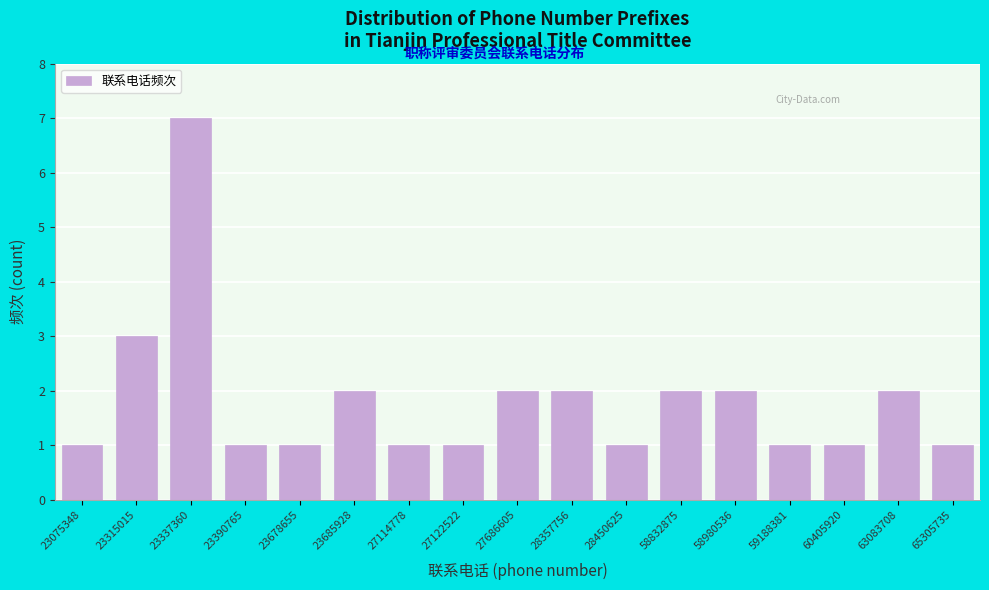

Reading left to right, transcribe all the data shown in this chart.

23075348=1	23315015=3	23337360=7	23390765=1	23678655=1	23685928=2	27114778=1	27122522=1	27686605=2	28357756=2	28450625=1	58832875=2	58980536=2	59188381=1	60405920=1	63083708=2	65305735=1